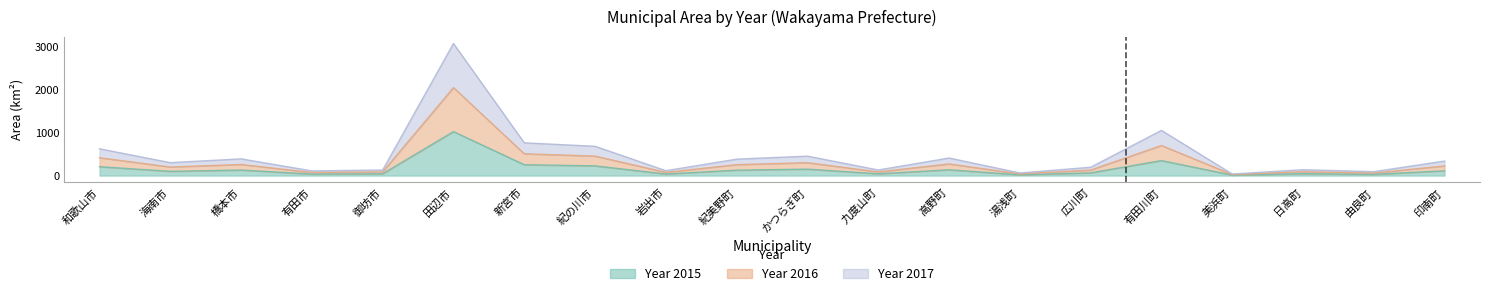

Which category has the lowest value across all series?

美浜町